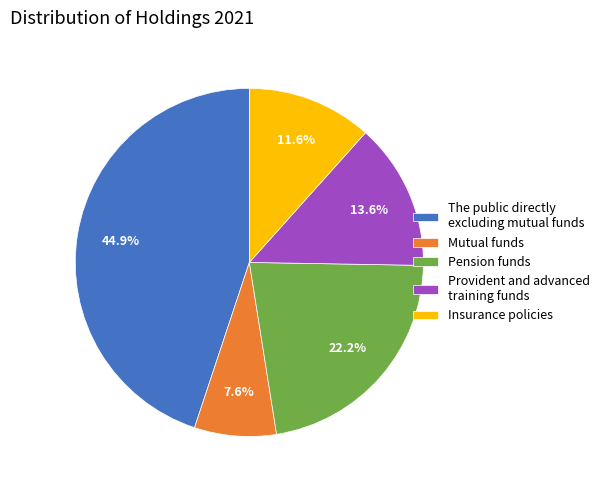

To the nearest percent, what is the difference between the largest and smallest slice percentages?

37%